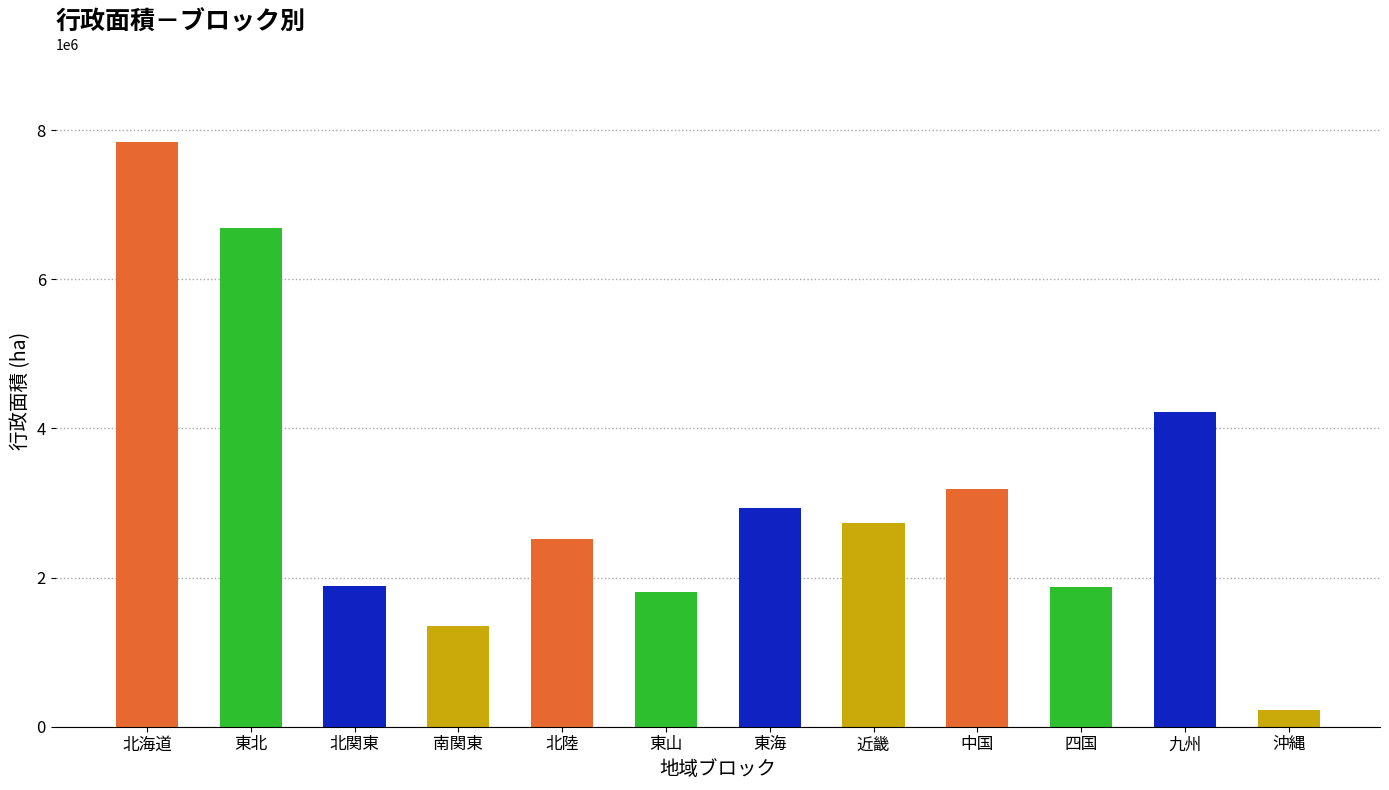

How many bars are there in total?

12